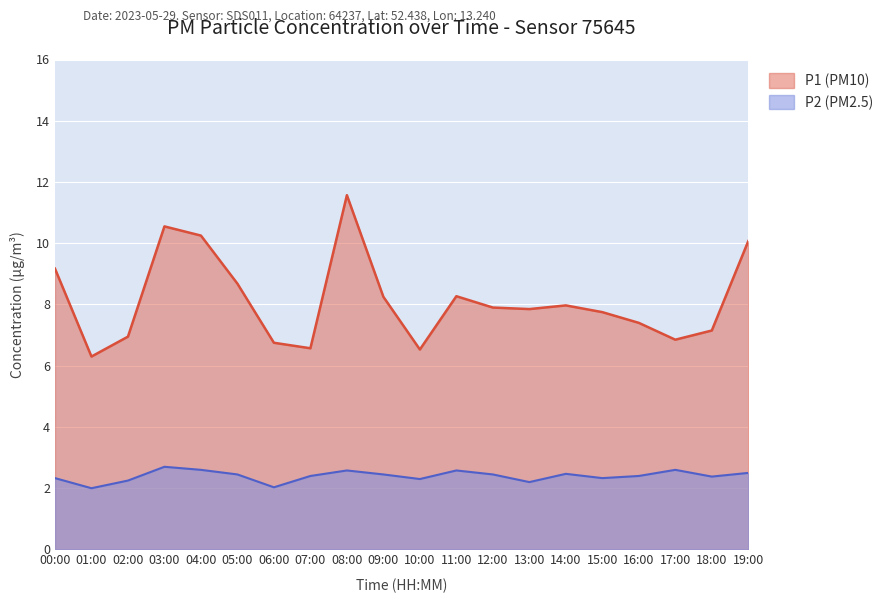

Which label corresponds to the smallest value in the chart?

01:00